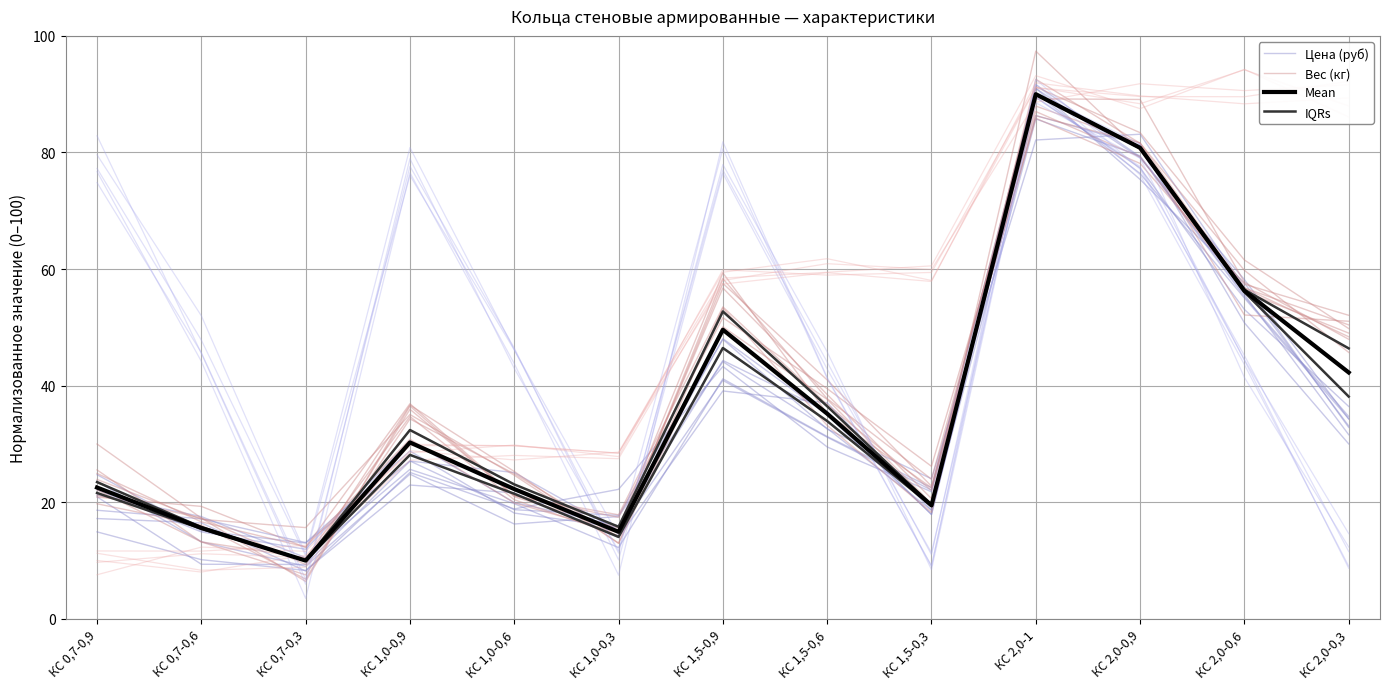

What is the label of the 10th point from the right?

КС 1,0-0,9